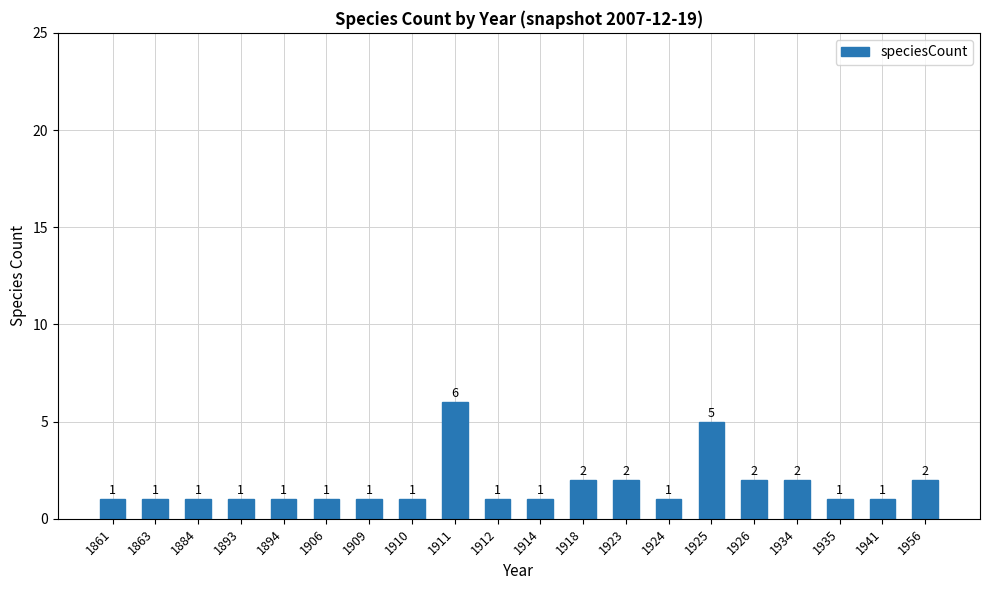

True or false: the data shows 0 at 1861.

False